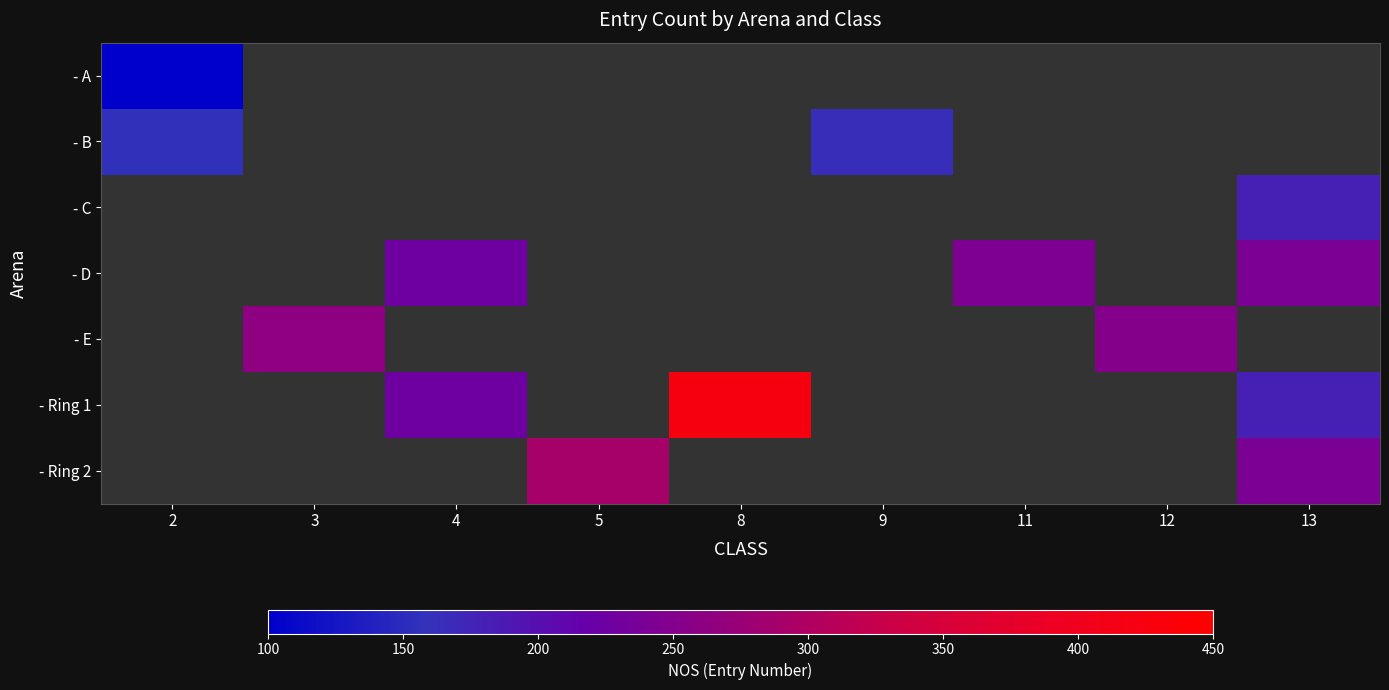

Which series has the widest spread of values?

- Ring 1